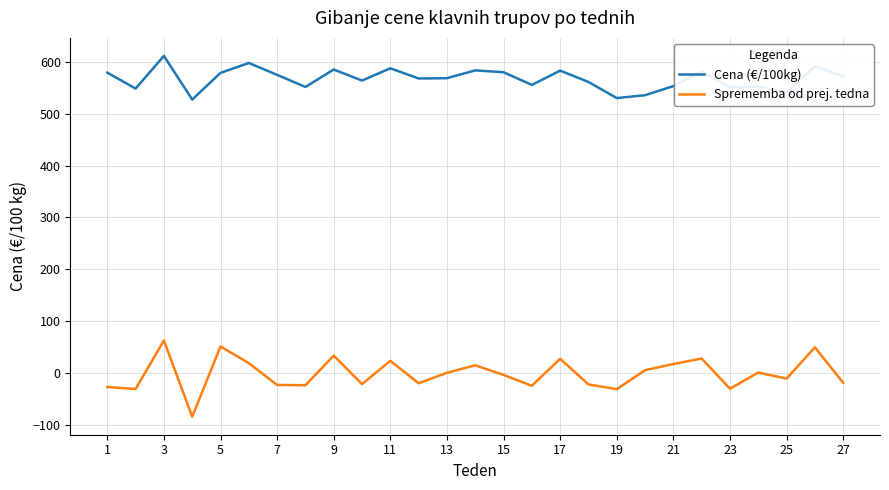

List the series in order of their peak value, highest first.

Cena (€/100kg), Sprememba od prej. tedna